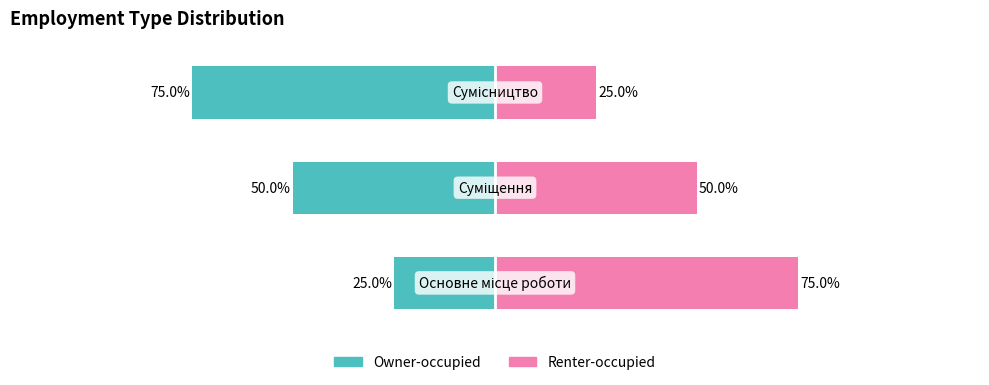

At which category is the sum across all series the highest?

Основне місце роботи